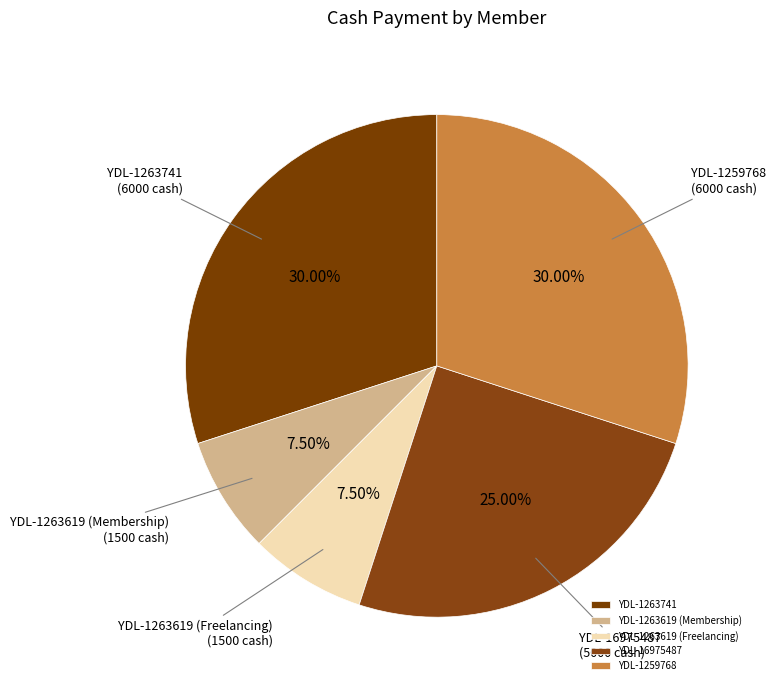

Approximately how many times larger is the value at YDL-1263741 compared to YDL-1263619 (Membership)?

4.0